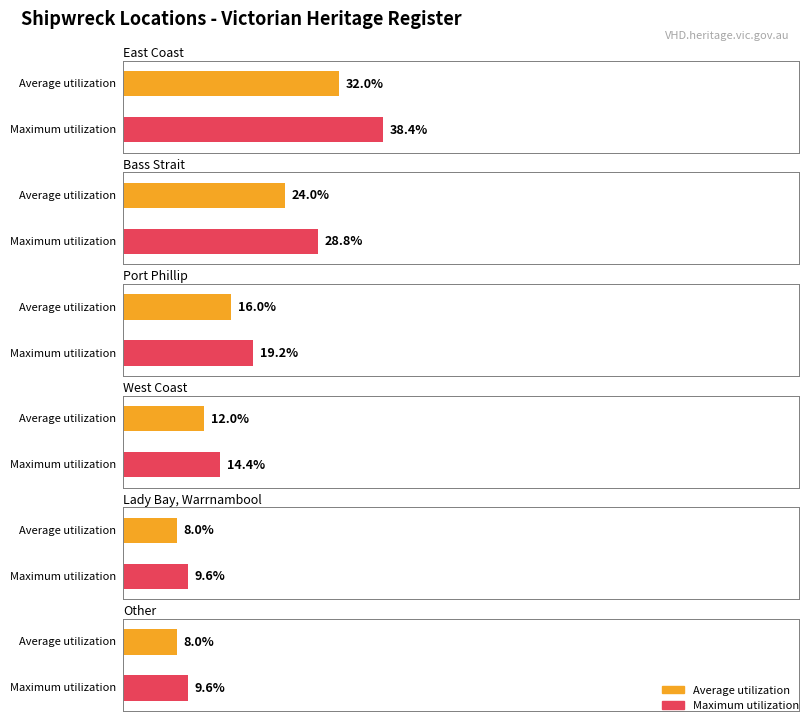

What position from the left is Bass Strait?

2